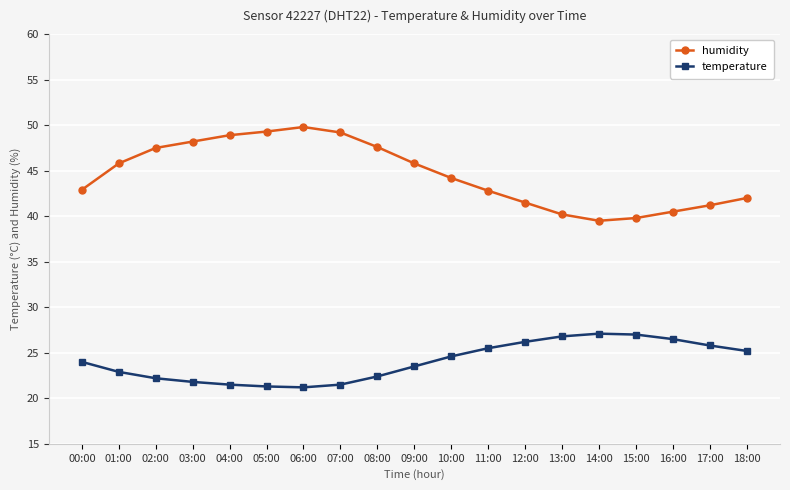

At which label is temperature closest to 24?

00:00